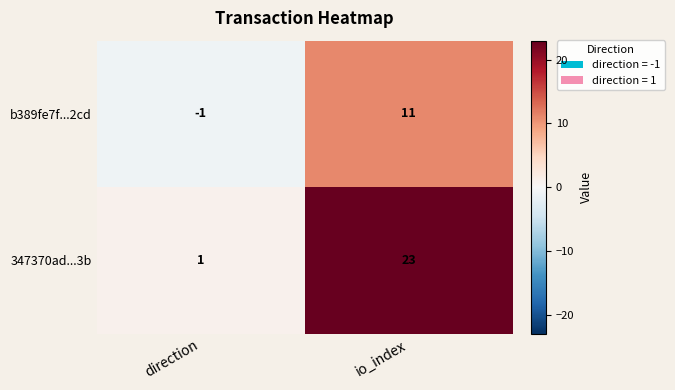

At which category is the sum across all series the highest?

io_index